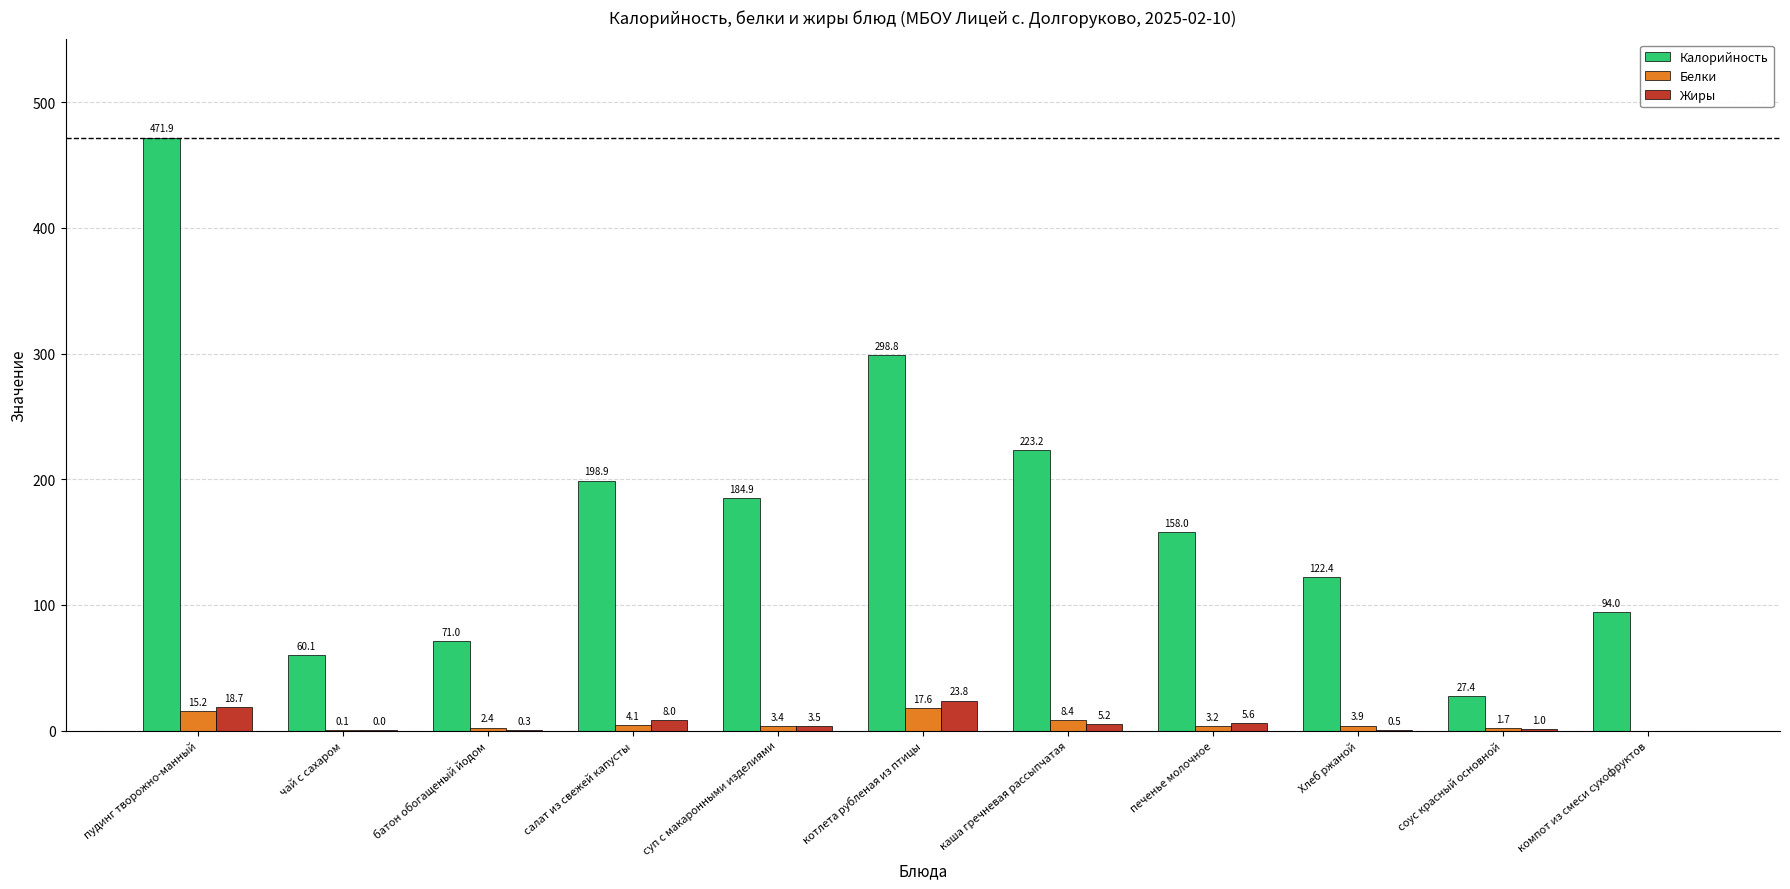

What is the total value across all series at салат из свежей капусты?

211.1